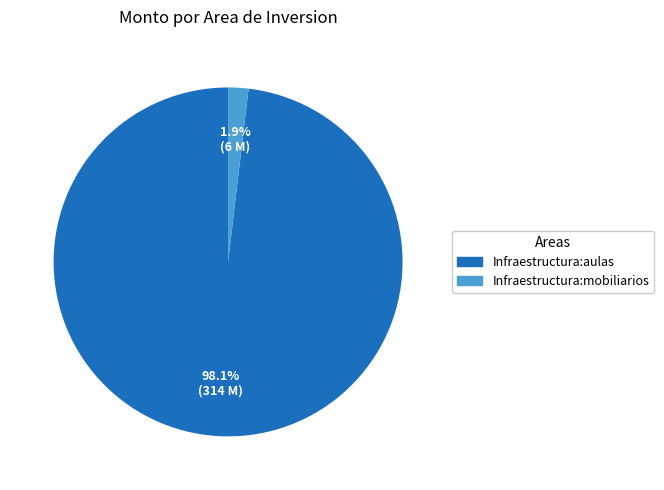

Is there any slice that represents more than half of the pie?

Yes